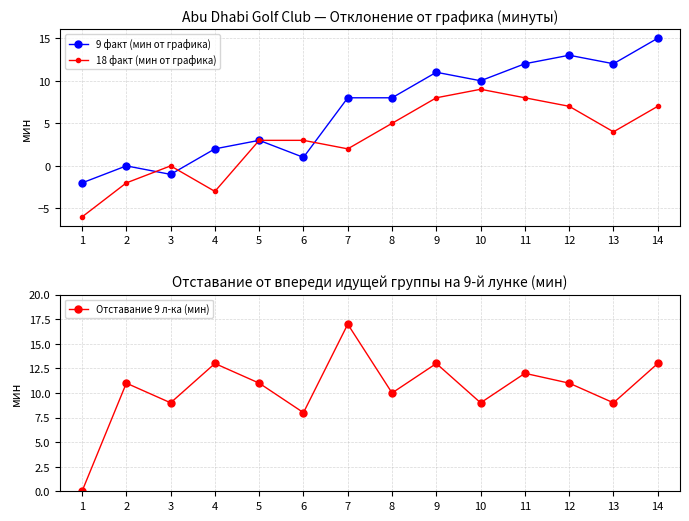

What is the sum of all Отставание 9 л-ка (мин) values?

146